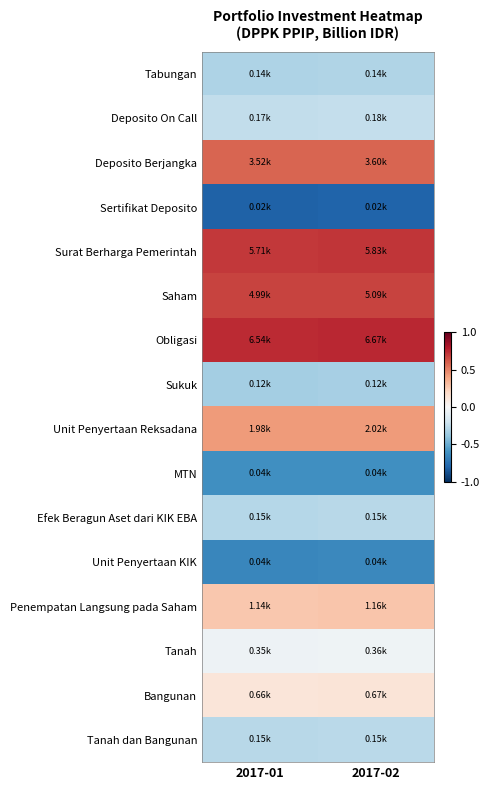

At how many categories does at least one series exceed 0?

2